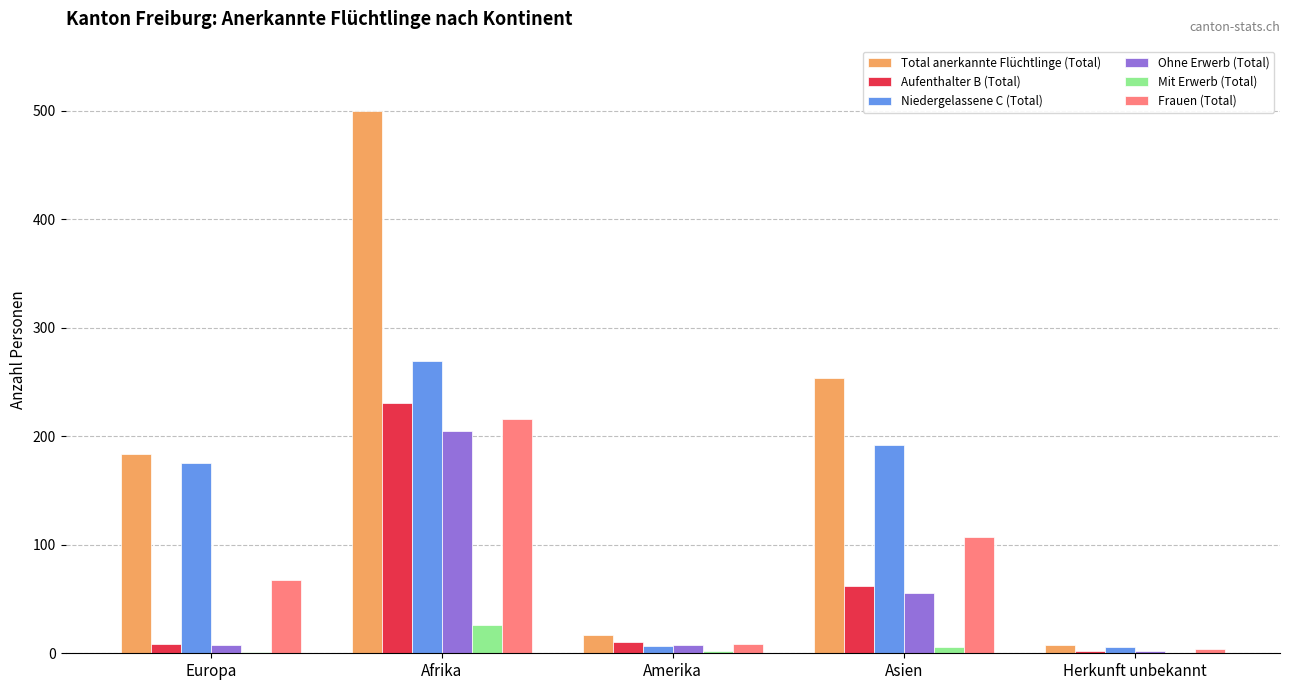

At which category is the sum across all series the highest?

Afrika